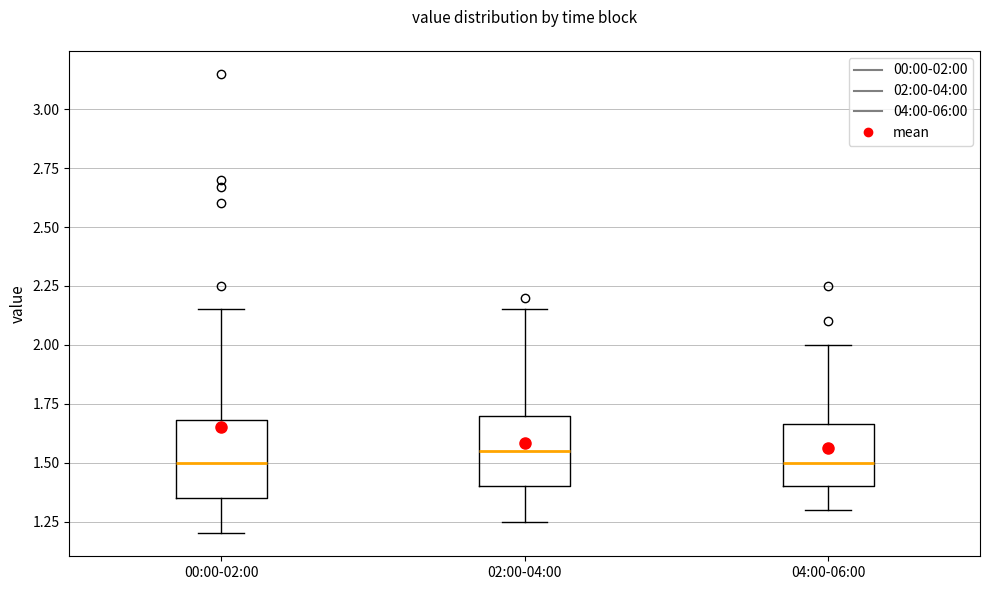

Reading left to right, transcribe this box plot: for each box, give where its median line is, the range the box spans, and where its two whiskers end, as read against the y-axis. The values are not printed on the chart, so give them approximately, as read against the axis.

00:00-02:00: median 1.50, box 1.35 to 1.70, whiskers 1.20 to 2.15
02:00-04:00: median 1.55, box 1.40 to 1.70, whiskers 1.25 to 2.15
04:00-06:00: median 1.50, box 1.40 to 1.65, whiskers 1.30 to 2.00